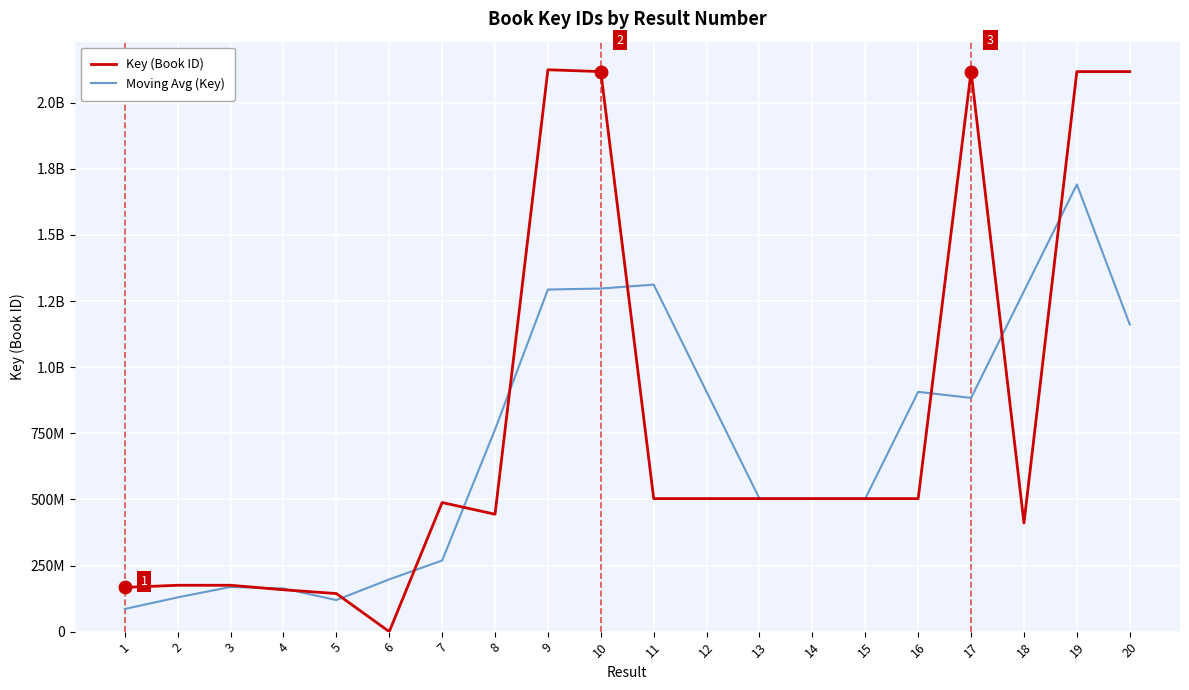

What are all the series names shown in the legend?

Key (Book ID), Moving Avg (Key)